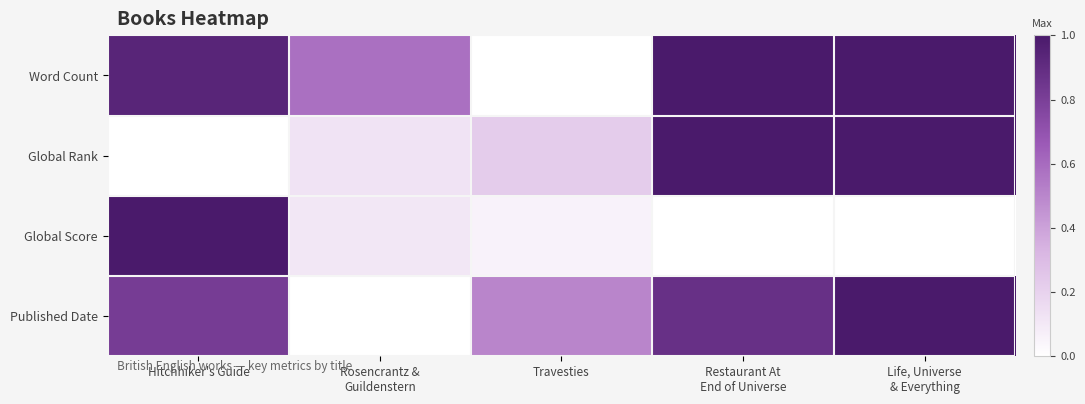

Which category has the highest value across all series?

Life, Universe
& Everything